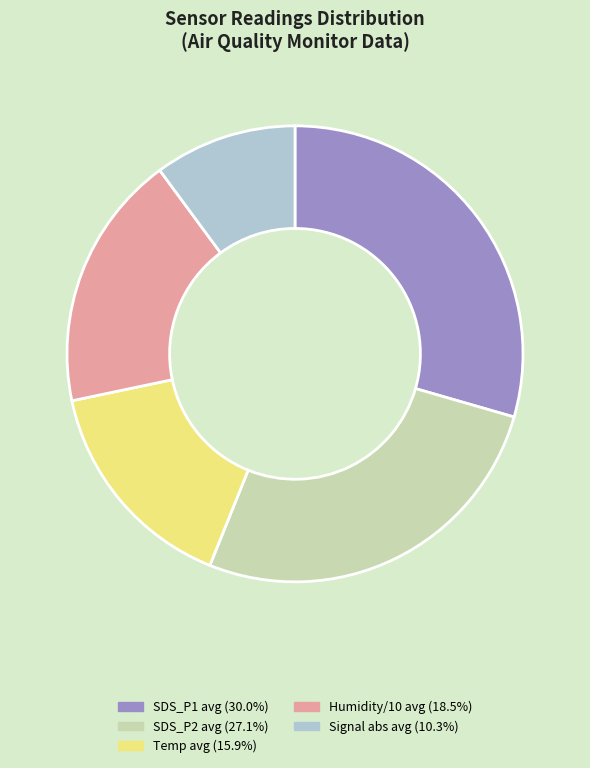

Does SDS_P2 avg (27.1%) represent more than half of the total?

No